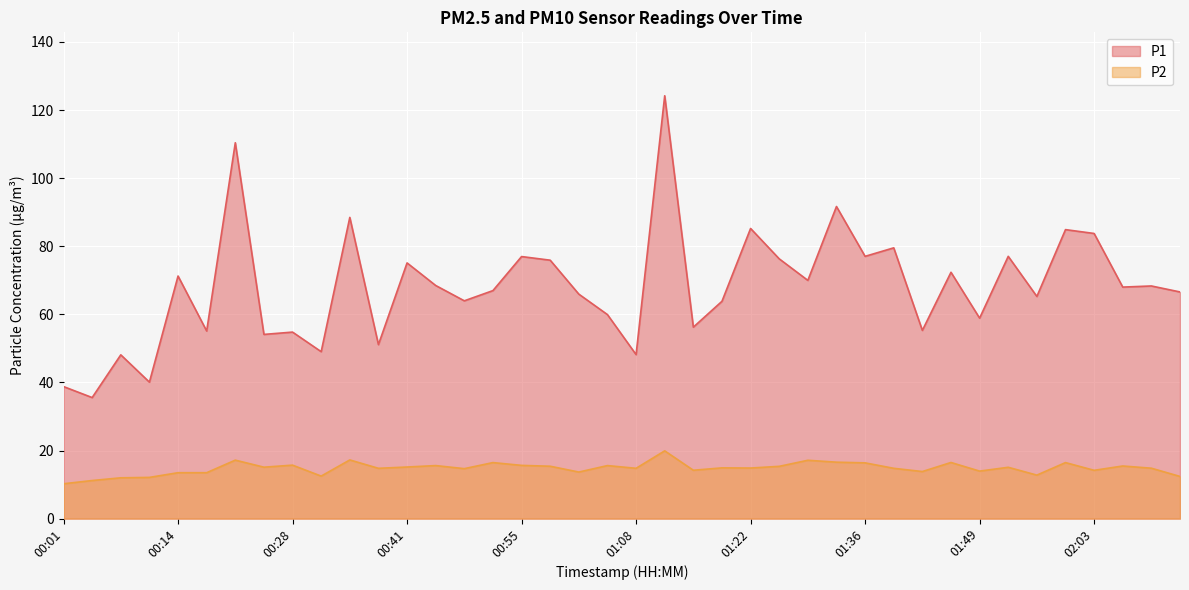

What is the label of the 18th point from the left?

00:58